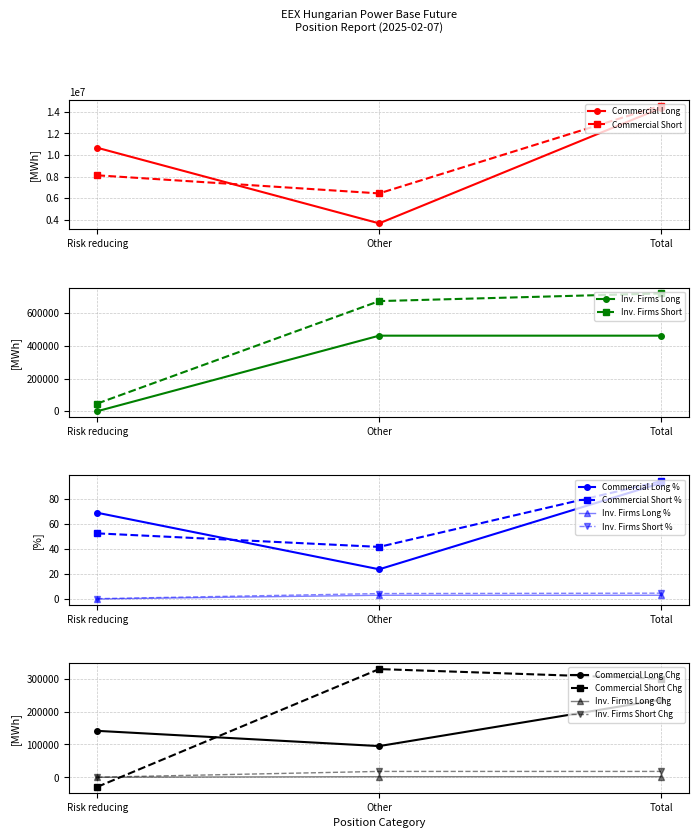

The value of Commercial Short at Risk reducing is 8113014. True or false?

True